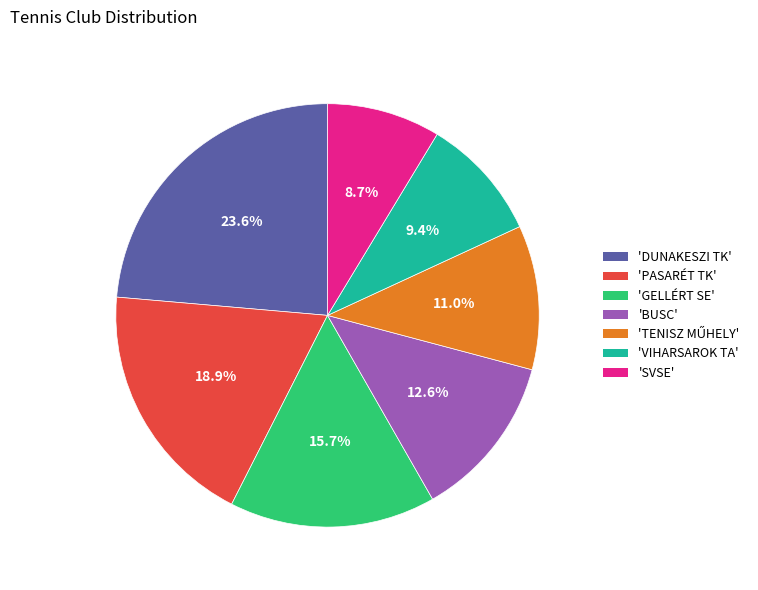

What is the largest slice in the pie chart?

'DUNAKESZI TK'